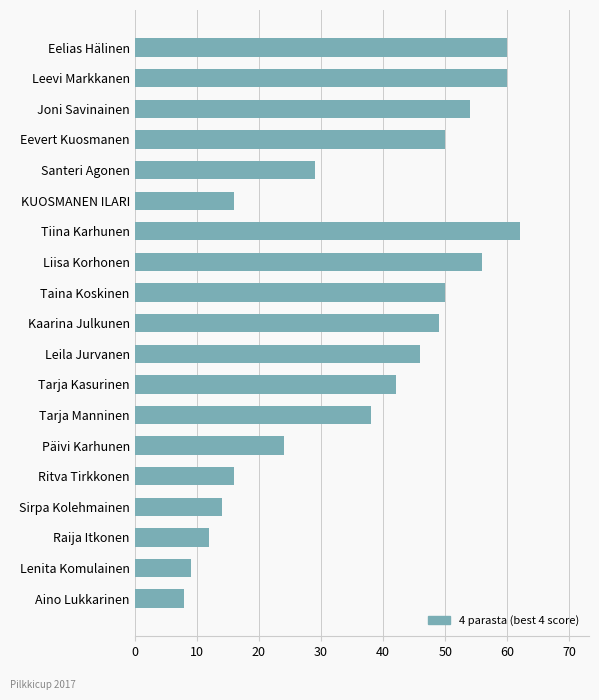

What is the smallest value displayed?

8